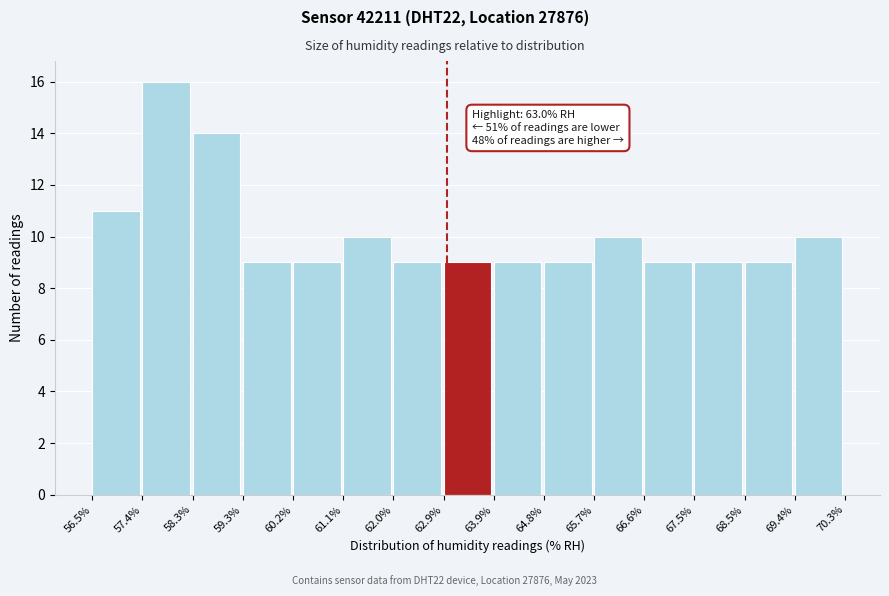

Over which range of the x-axis is the bar tallest?

57.4% to 58.3%